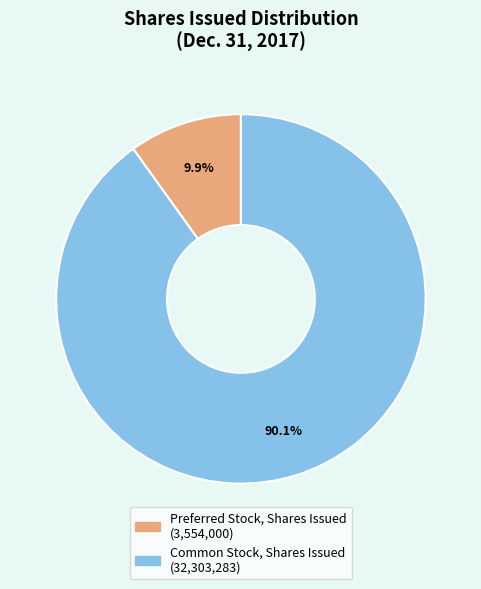

Combined, what portion of the pie is Preferred Stock, Shares Issued and Common Stock, Shares Issued?

100.0%